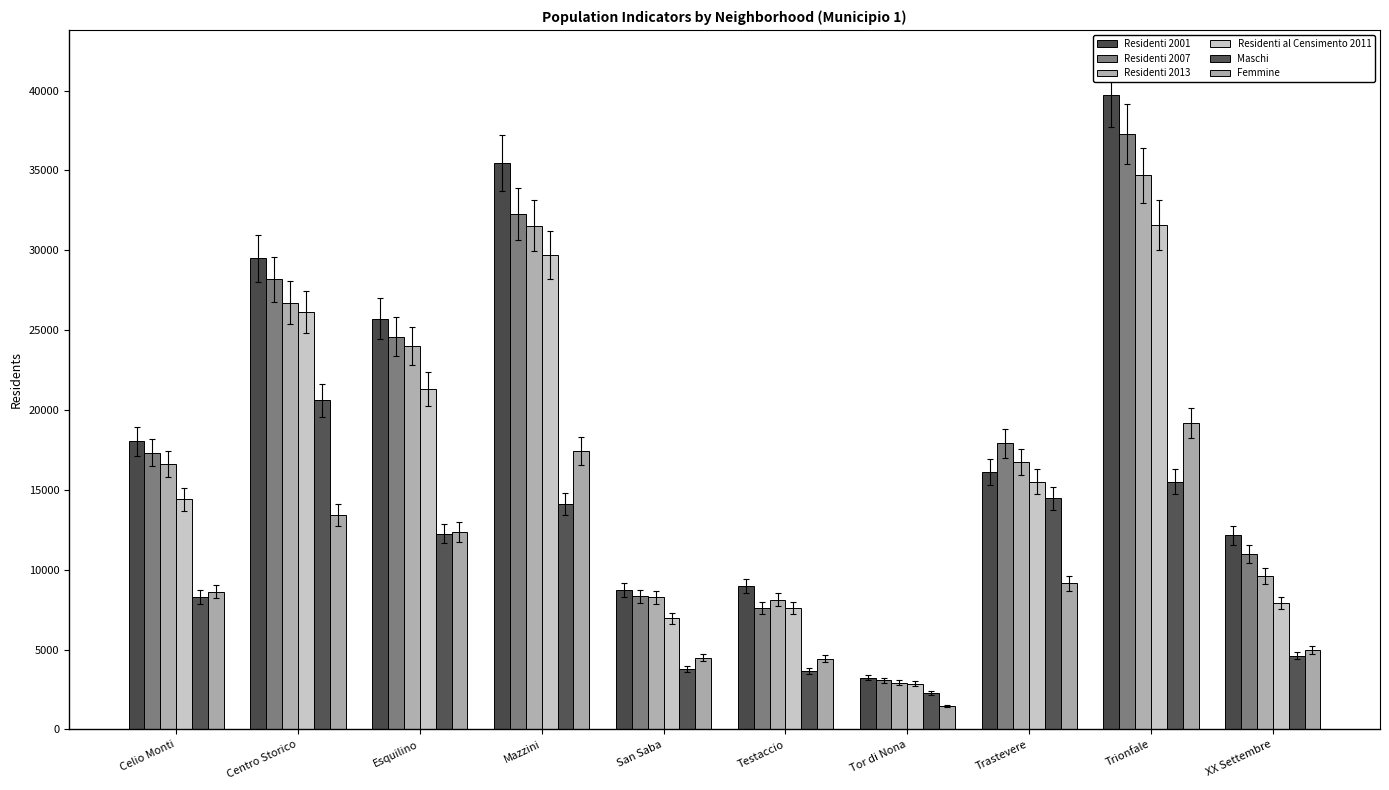

What is the label of the 2nd bar from the right?

Trionfale